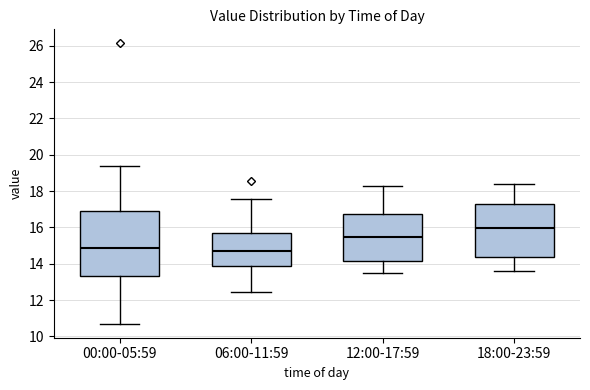

Comparing the boxes themselves (not the whiskers), which one is the tallest?

00:00-05:59